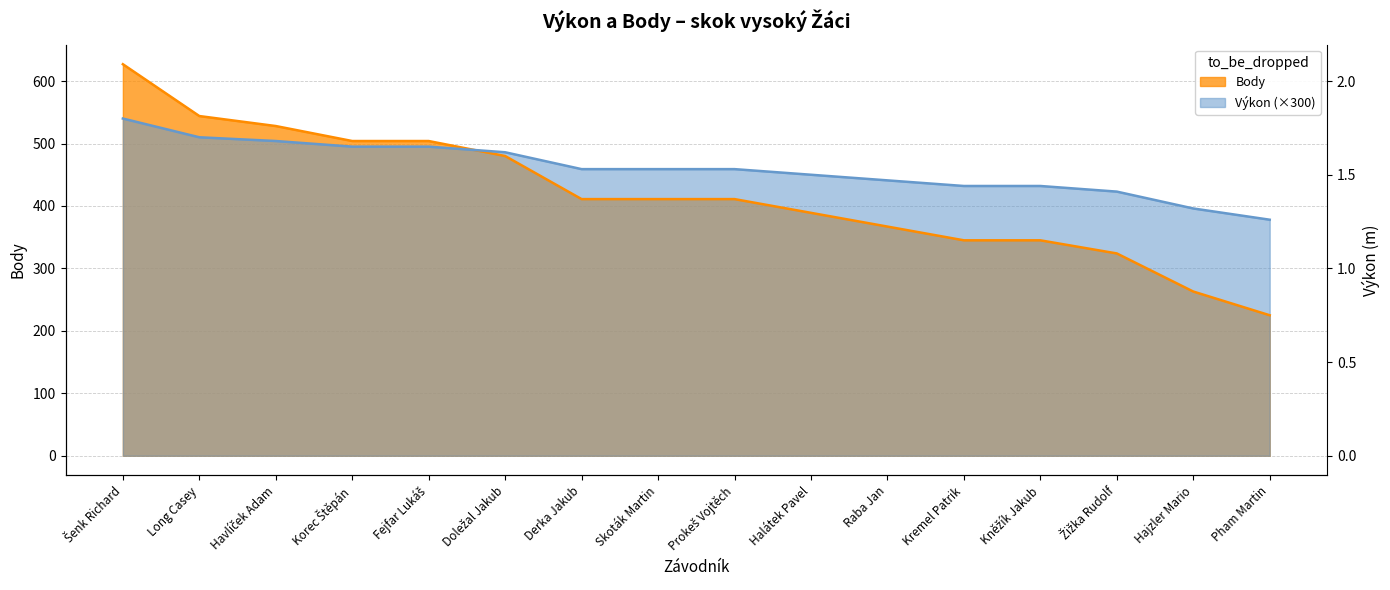

What is the highest value of the Výkon series?

540.0